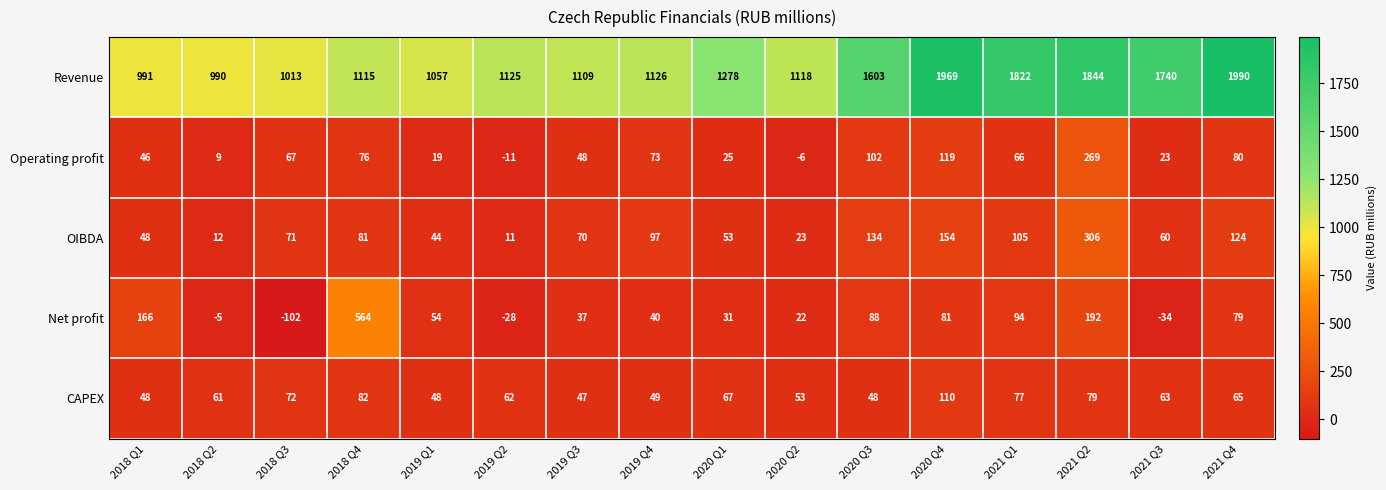

The value of Operating profit at 2020 Q3 is 102. True or false?

True